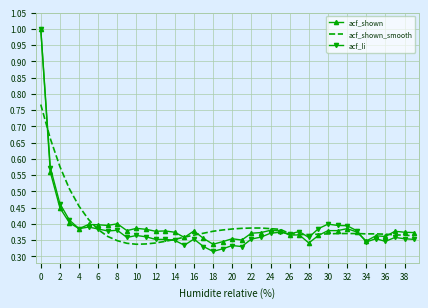

How many distinct data groups are displayed?

3